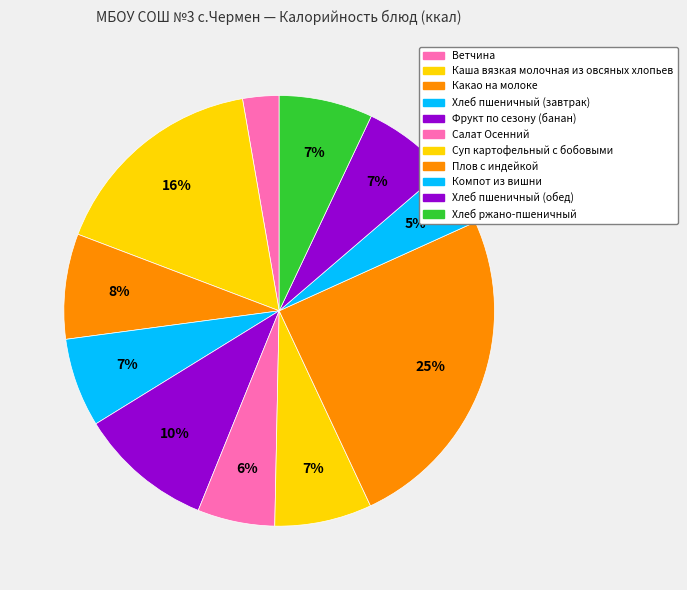

How many slices are in this pie chart?

11